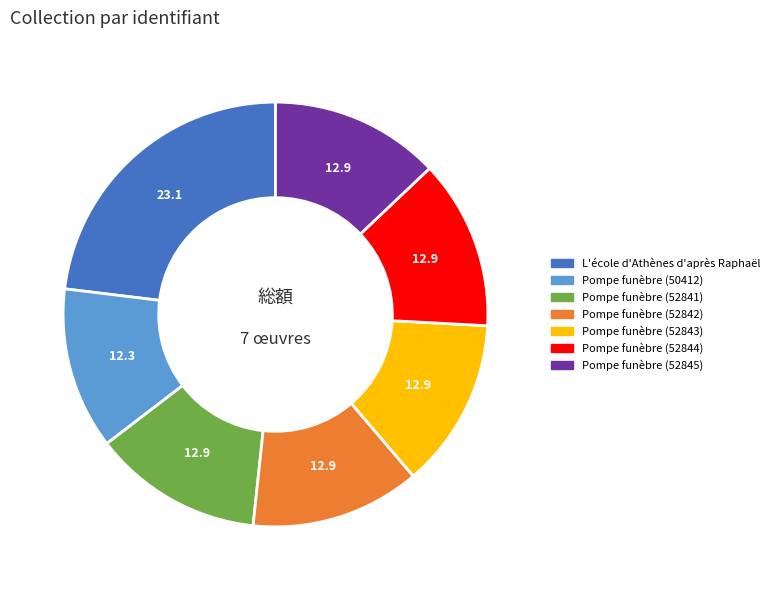

What is the ratio of the value at Pompe funèbre (52844) to the value at Pompe funèbre (52841)?

1.0